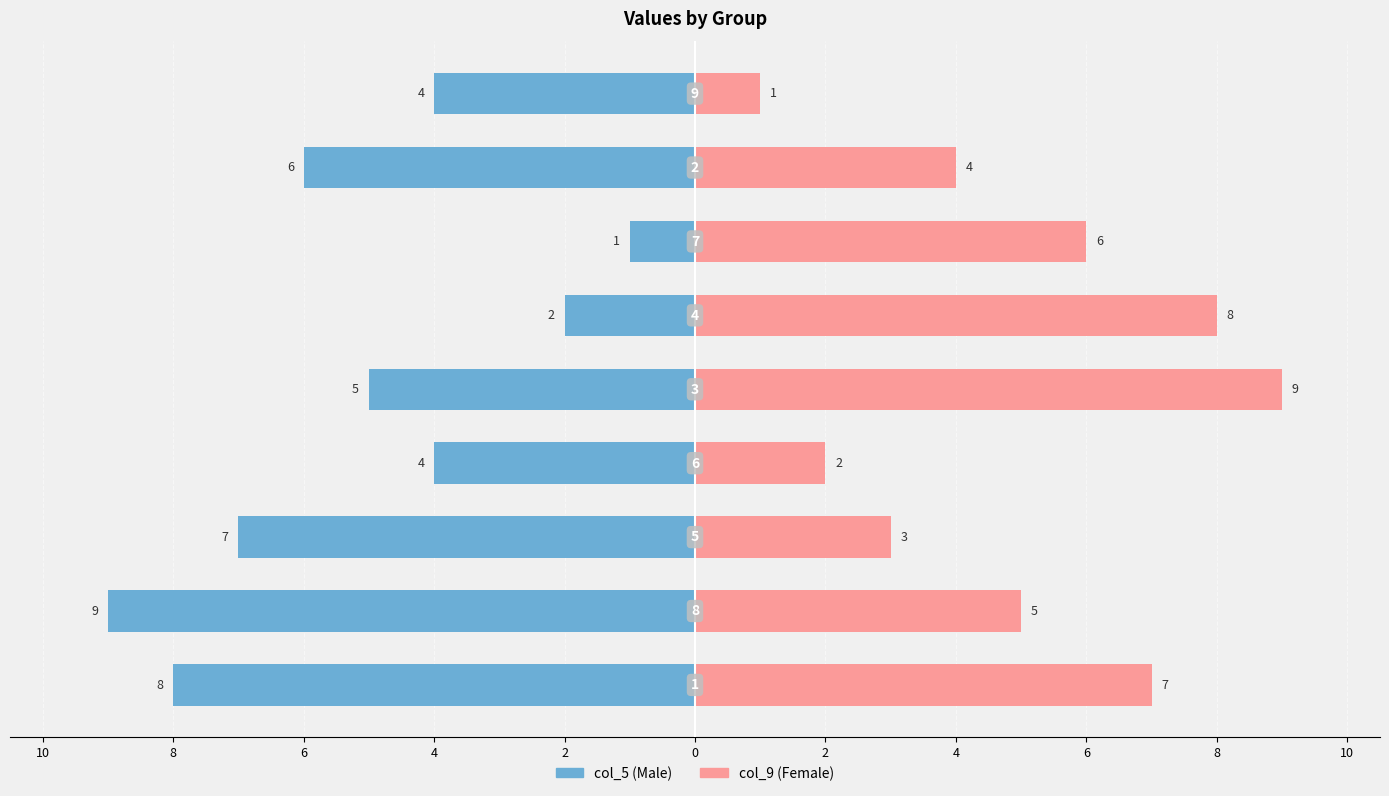

What is the average value of the col_9 series?

5